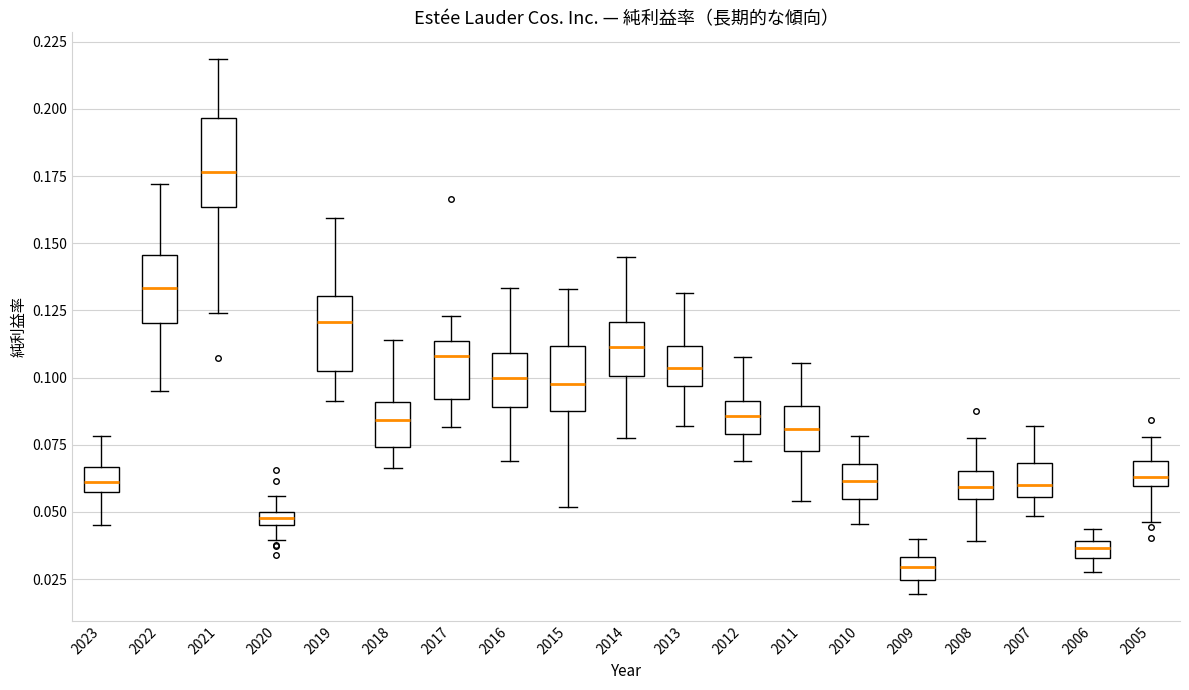

Where does the upper whisker of the box at x = 2009 end on the y-axis? The values are not printed on the chart, so give them approximately, as read against the axis.

0.040